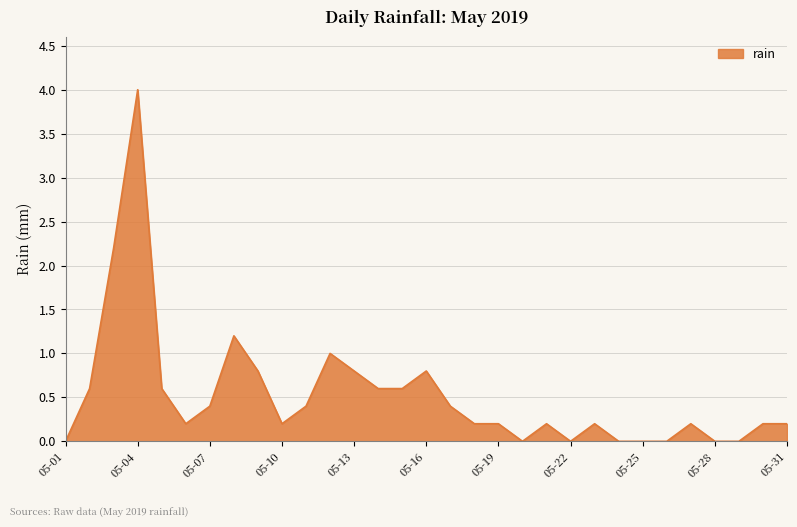

Where is the first local minimum?

2019-05-06